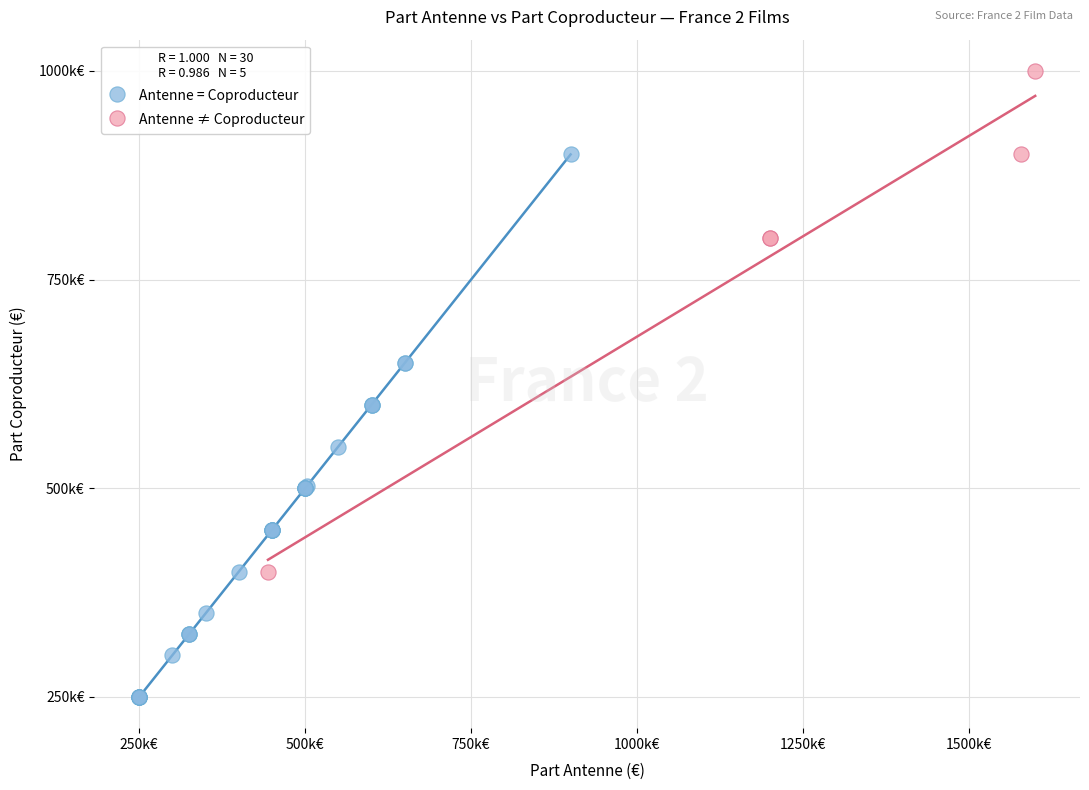

Which series has the largest Y range (max minus min)?

Antenne = Coproducteur